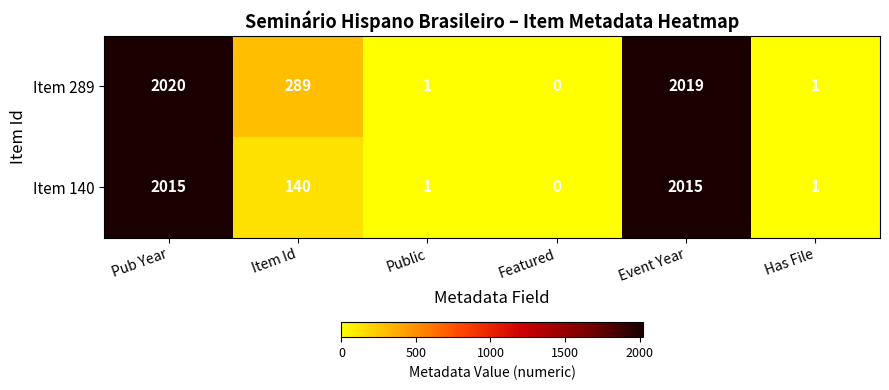

What is the difference between the maximum and second lowest values in the Item 140 series?

2014